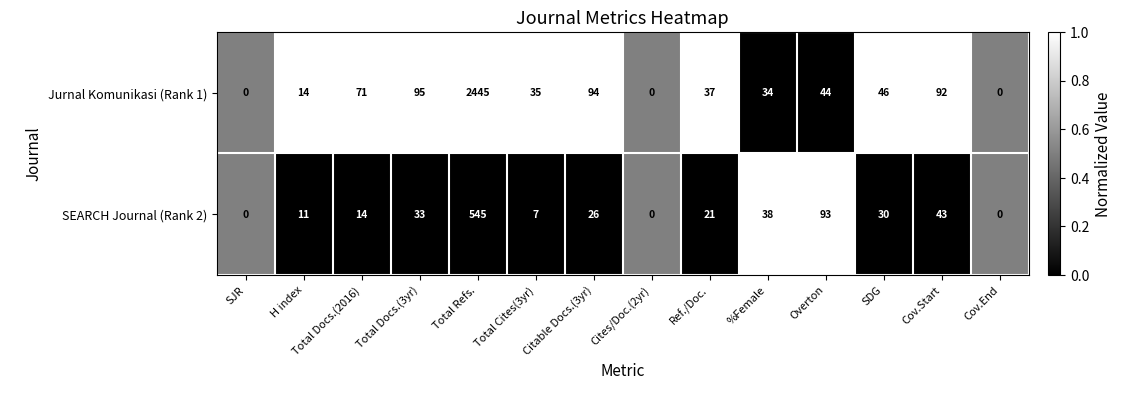

At which category is the sum across all series the highest?

Total Refs.